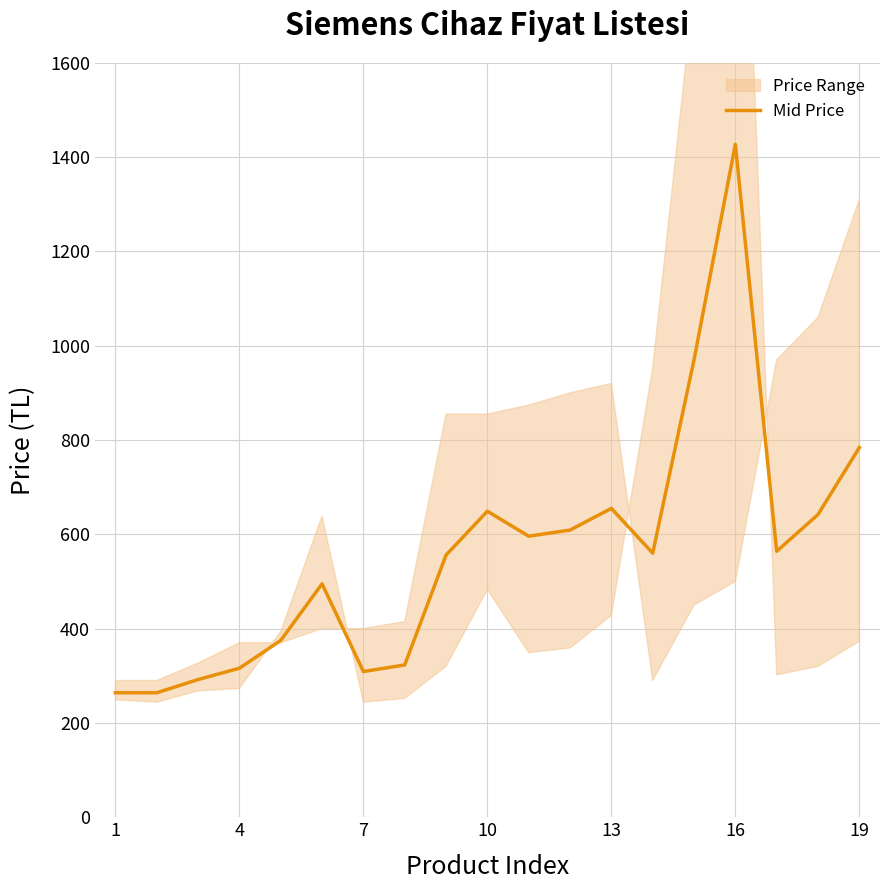

The value of Mid Price at 7 is 309. True or false?

True